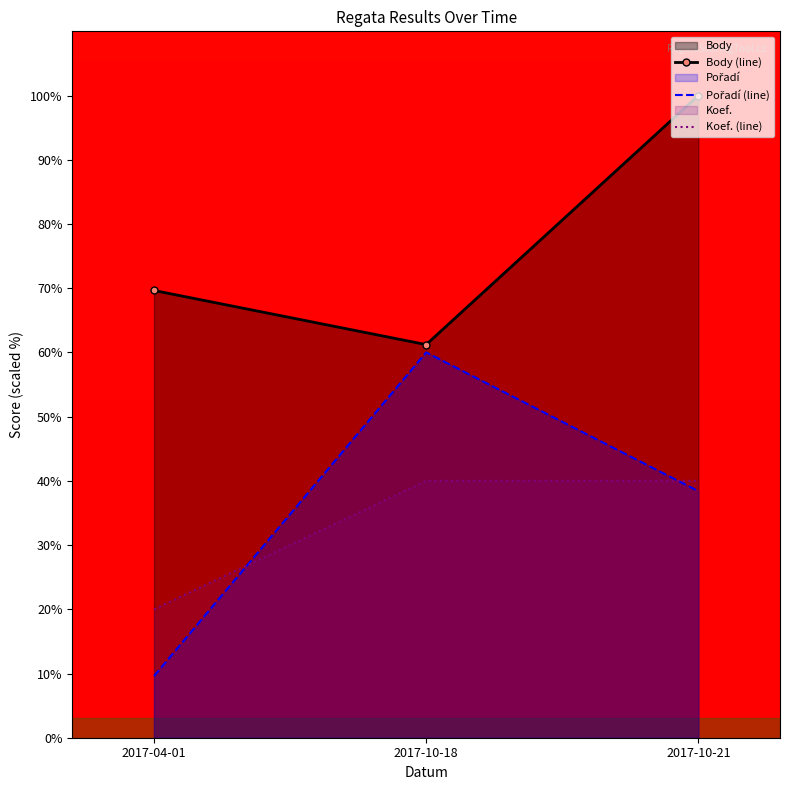

Which series has the largest total across all categories?

Body (line)